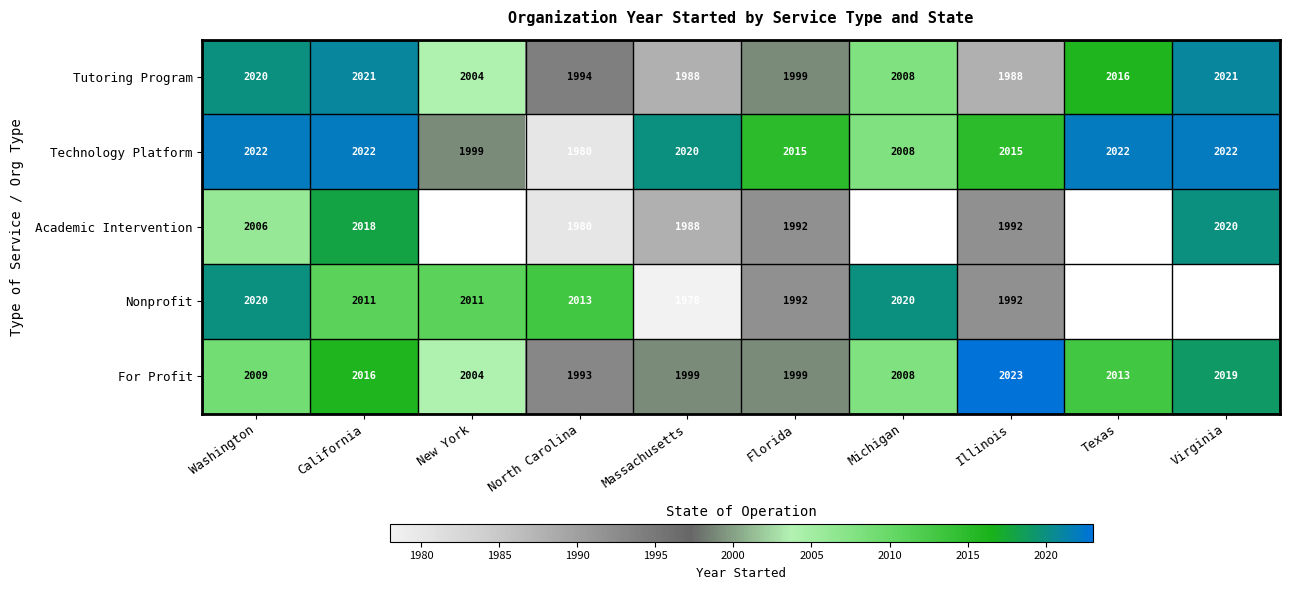

Count the number of categories in the chart.

10